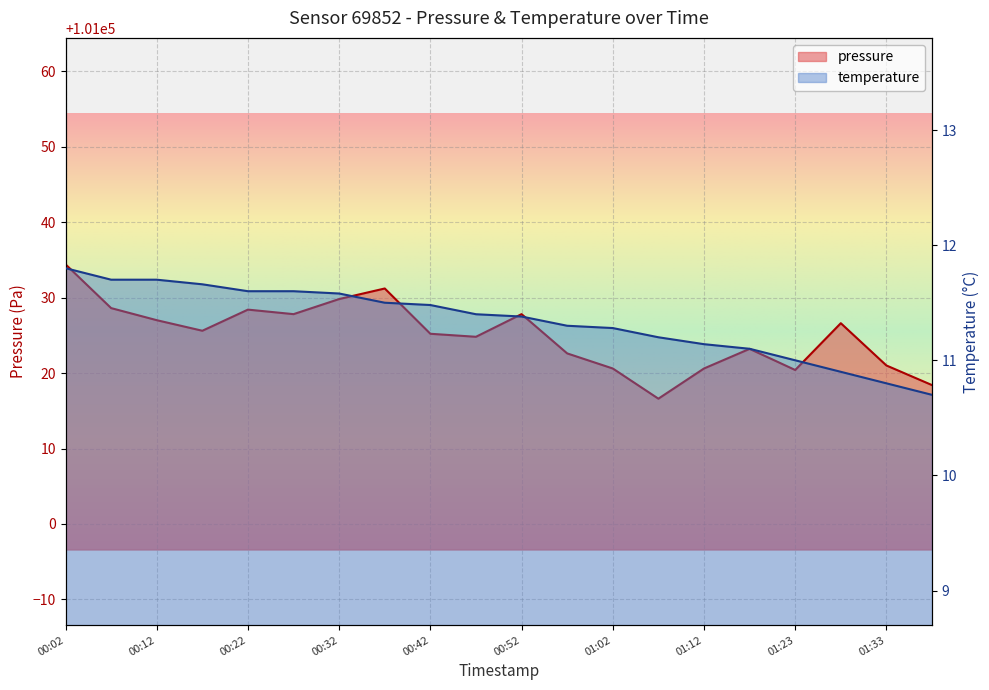

How many categories are shown in the chart?

20